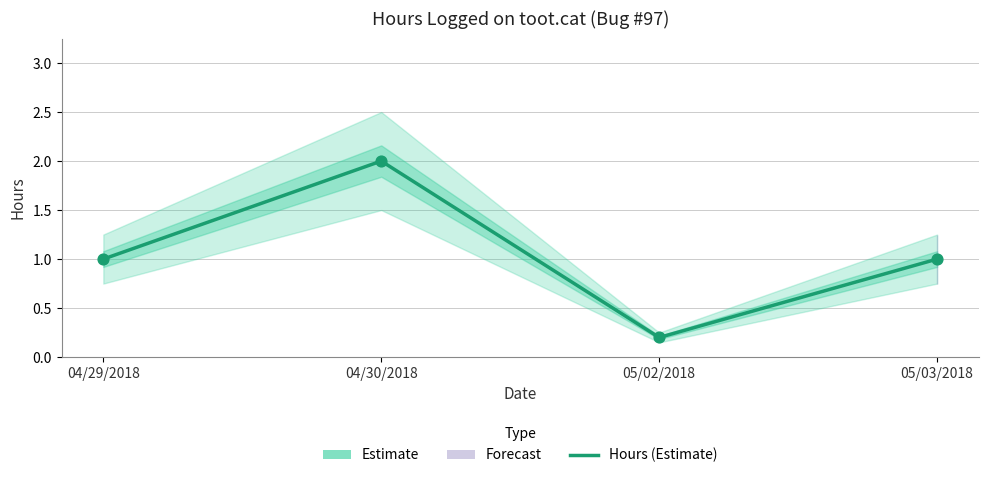

Between 04/30/2018 and 05/02/2018, which is larger?

04/30/2018